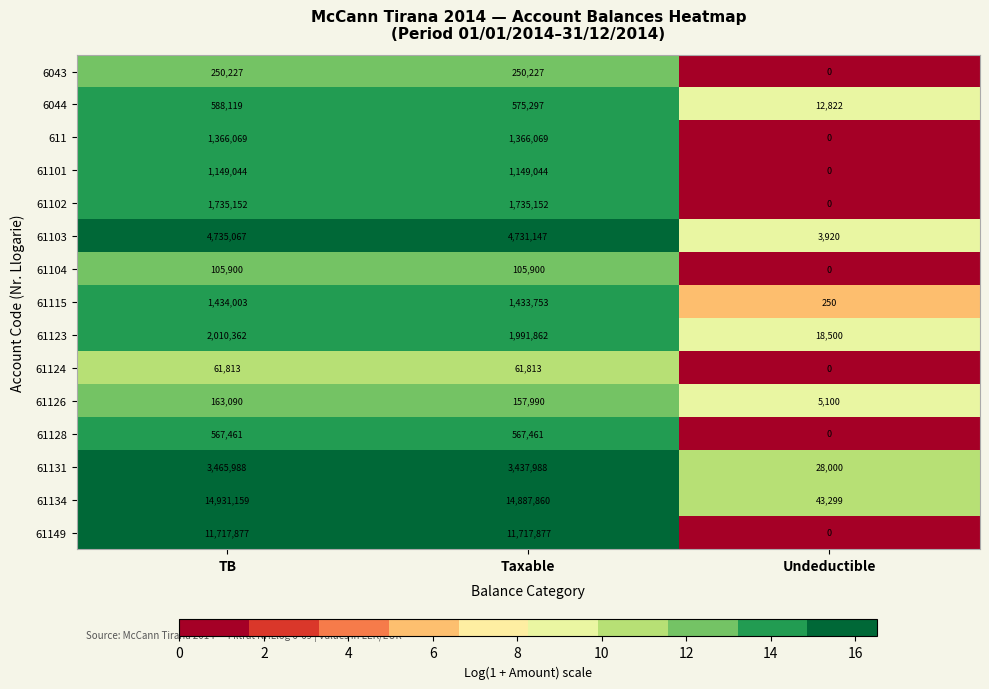

How many series are shown in this chart?

15